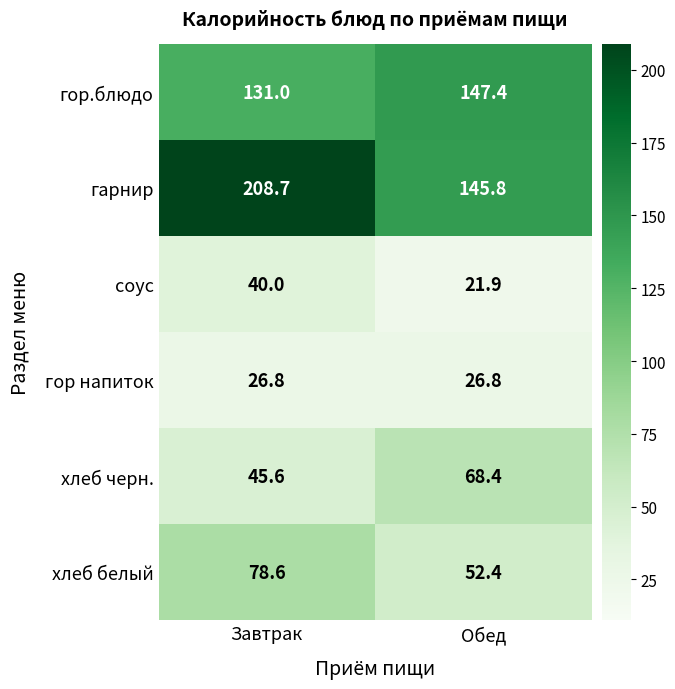

At Завтрак, list the series in order from largest to smallest.

гарнир, гор.блюдо, хлеб белый, хлеб черн., соус, гор напиток